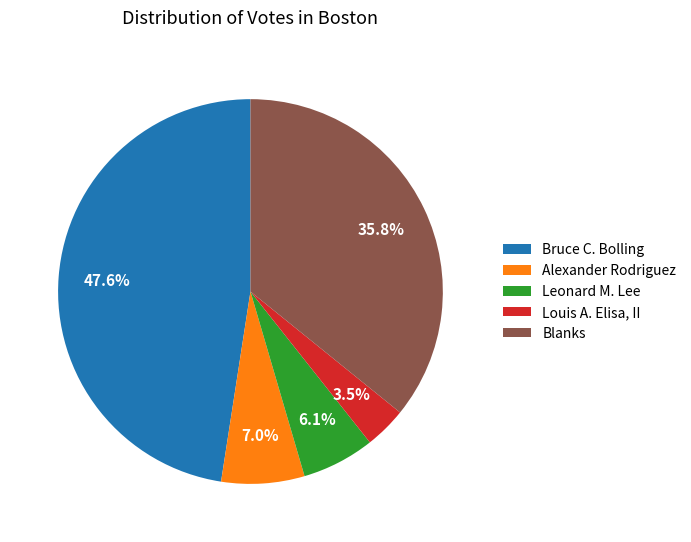

What is the smallest slice in the pie chart?

Louis A. Elisa, II